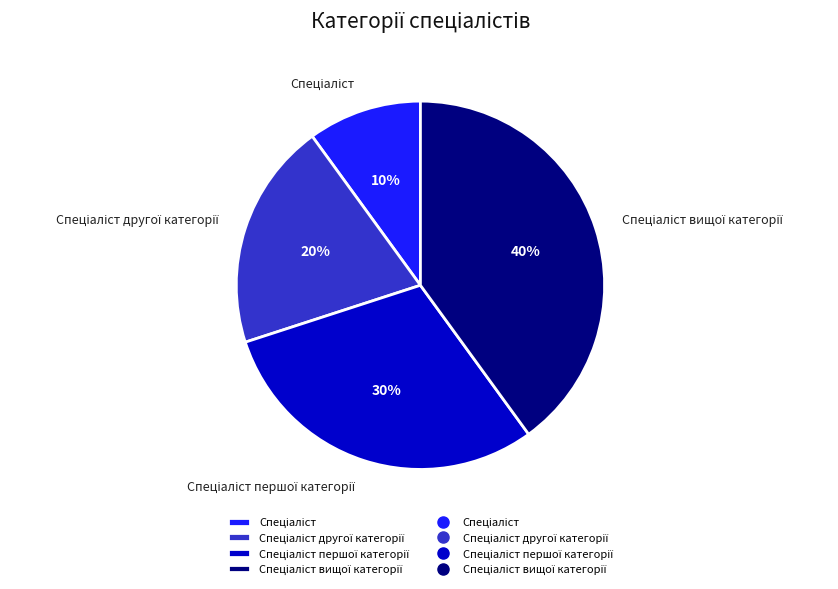

Is there a majority slice in this chart?

No